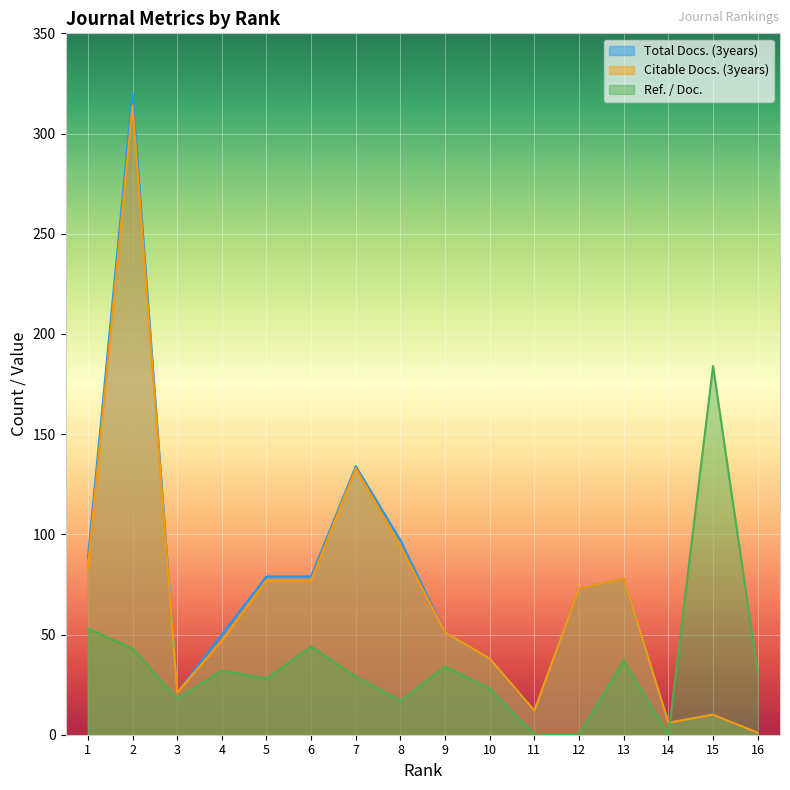

How many distinct data groups are displayed?

3